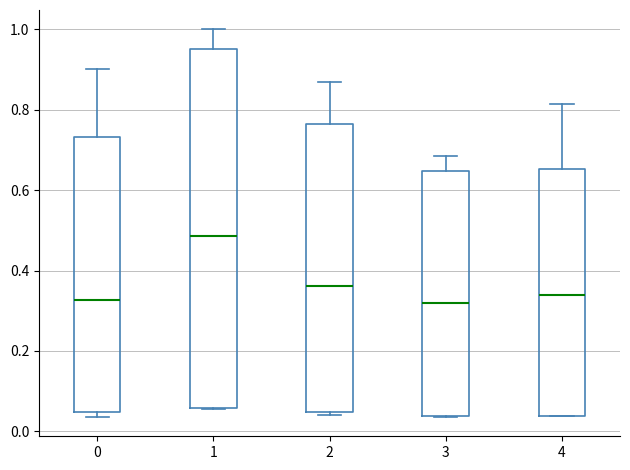

Reading left to right, read every box against the y-axis: the position of its median line, the range the box covers, and the ends of its whiskers. The values are not printed on the chart, so give them approximately, as read against the axis.

0: median 0.32, box 0.04 to 0.74, whiskers 0.04 (just below the box's lower edge) to 0.90
1: median 0.48, box 0.06 to 0.96, whiskers 0.06 to 1.00
2: median 0.36, box 0.04 to 0.76, whiskers 0.04 (just below the box's lower edge) to 0.86
3: median 0.32, box 0.04 to 0.64, whiskers 0.04 to 0.68
4: median 0.34, box 0.04 to 0.66, whiskers 0.04 to 0.82